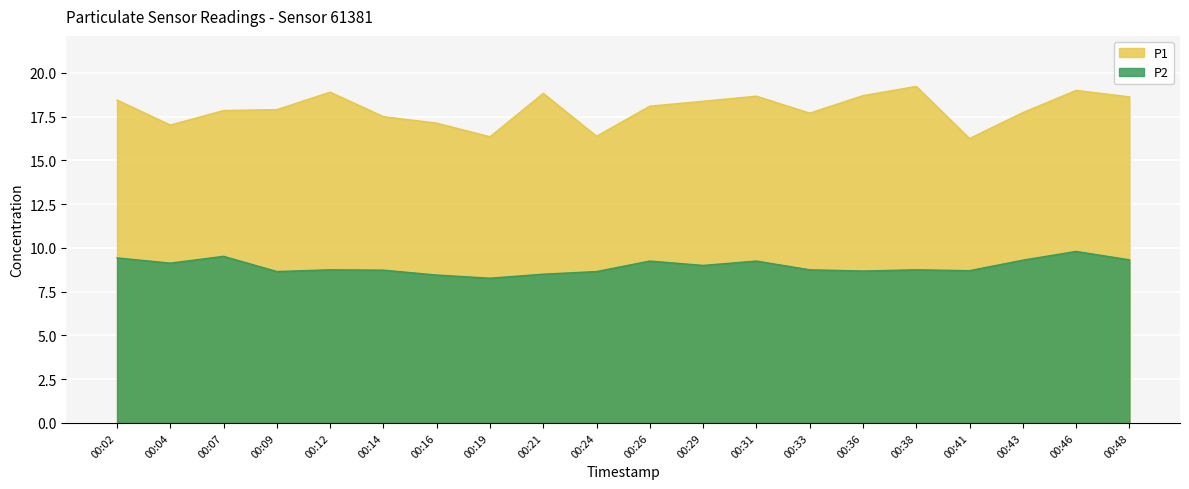

How many categories are shown in the chart?

20